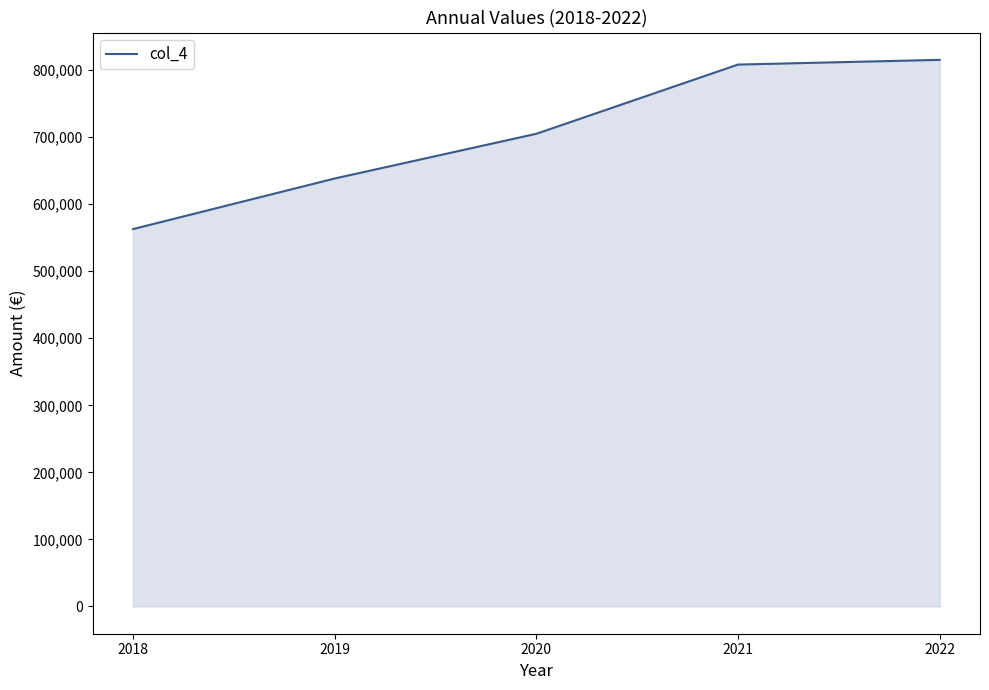

What is the maximum value shown in the chart?

815366.0